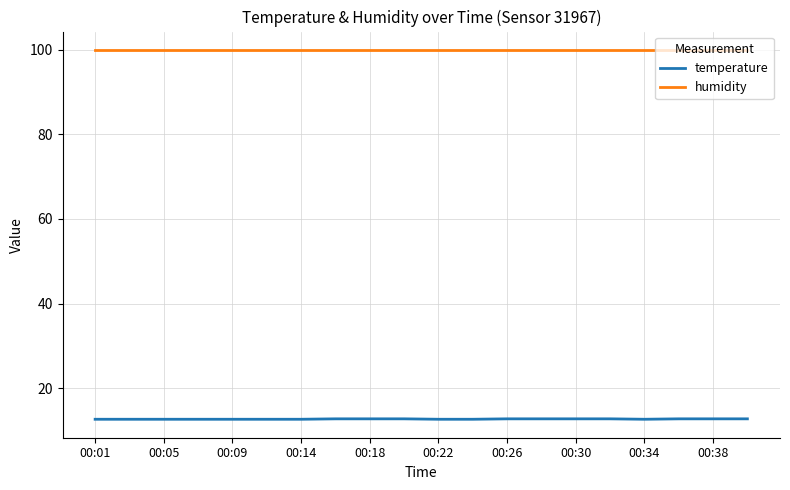

Which series has the largest total across all categories?

humidity